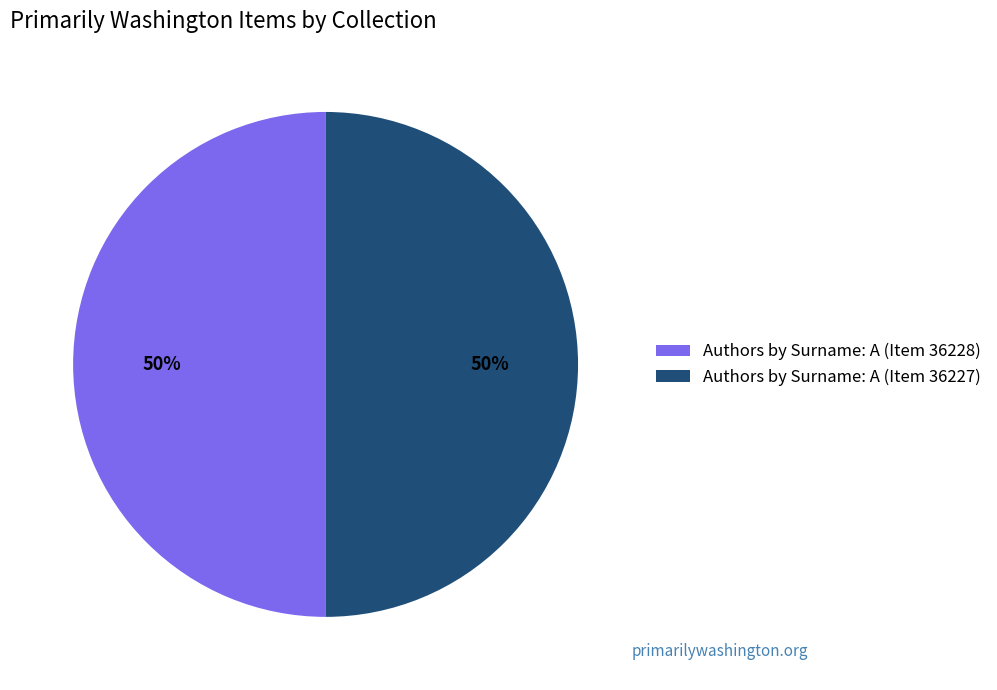

To the nearest percent, what percentage of the pie is Authors by Surname: A (Item 36228)?

50%